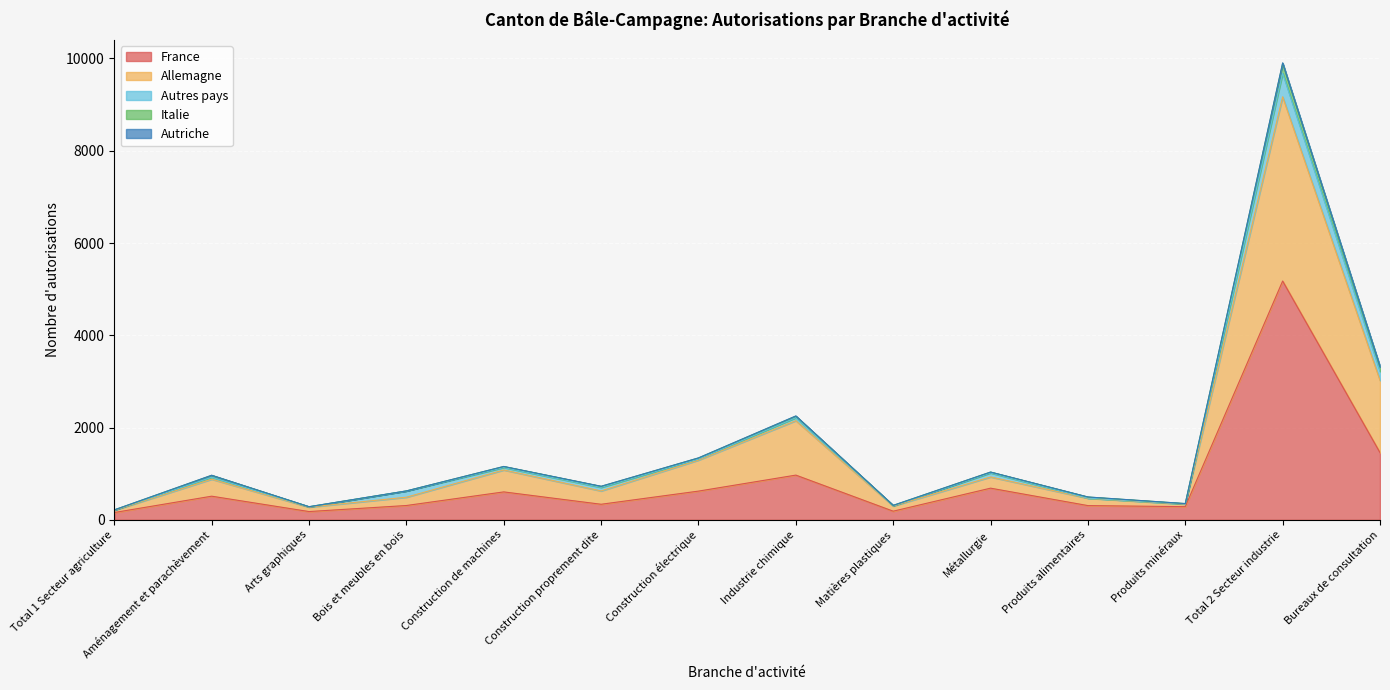

Is it true that Total equals 1201 at Industrie chimique?

False